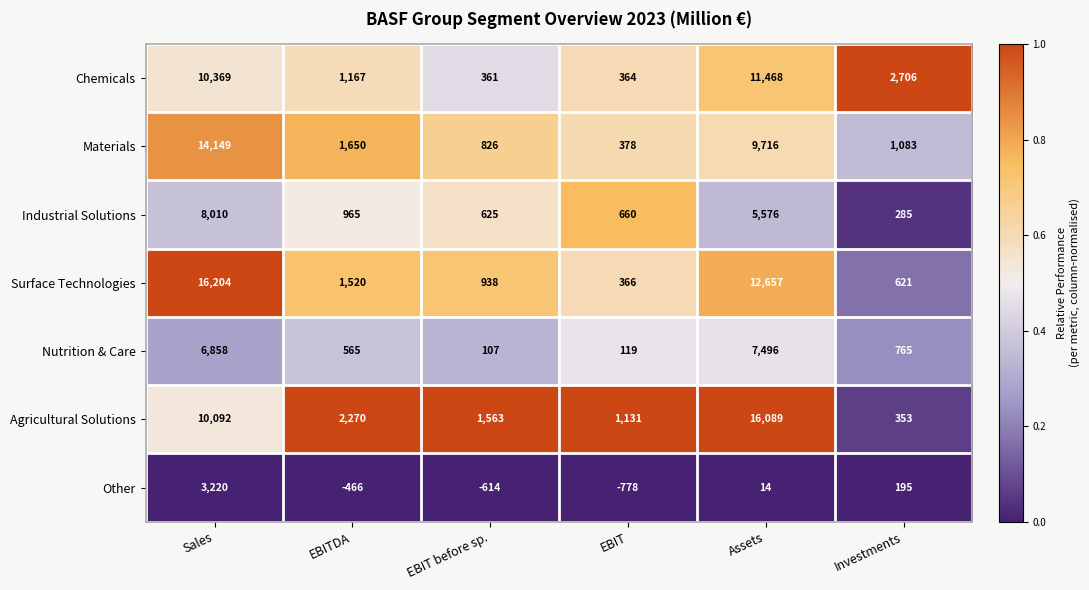

At which category does the chart reach its minimum across all series?

EBIT